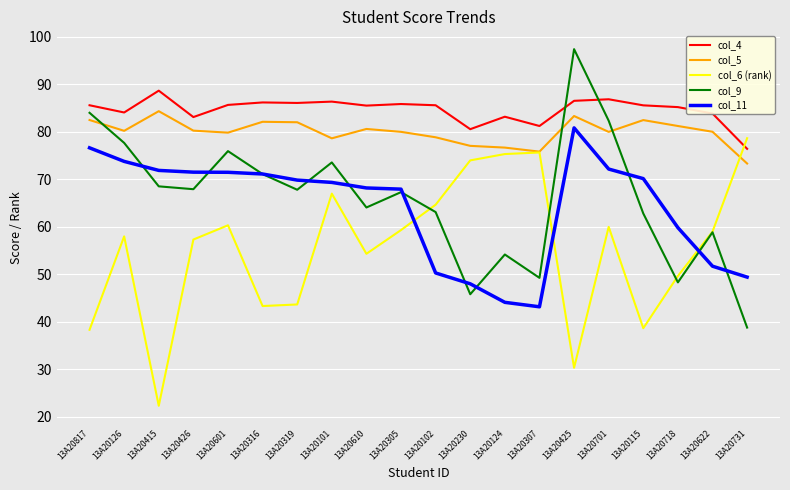

What is the maximum value shown in the chart?

97.4